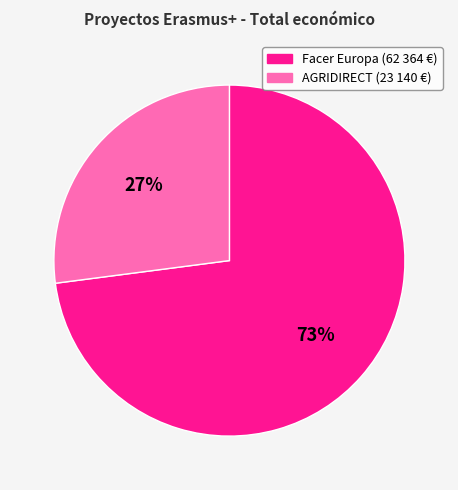

To the nearest percent, what is the average slice percentage?

50%